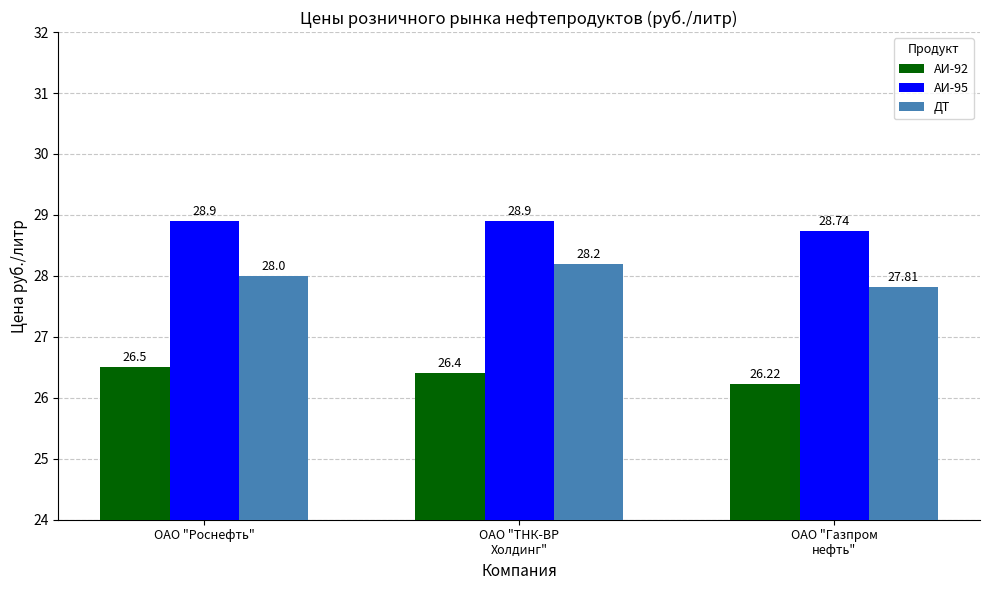

Read the АИ-92 value at ОАО "Газпром
нефть".

26.2